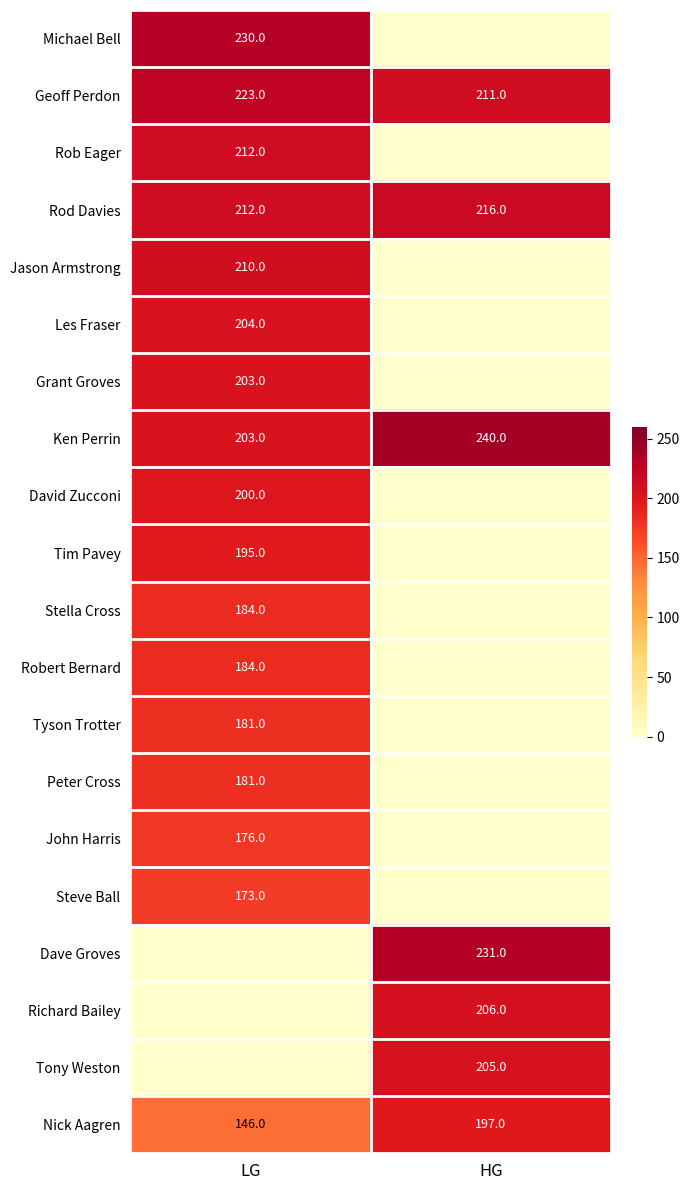

Is the value of Nick Aagren at HG greater than the value of Geoff Perdon at HG?

No